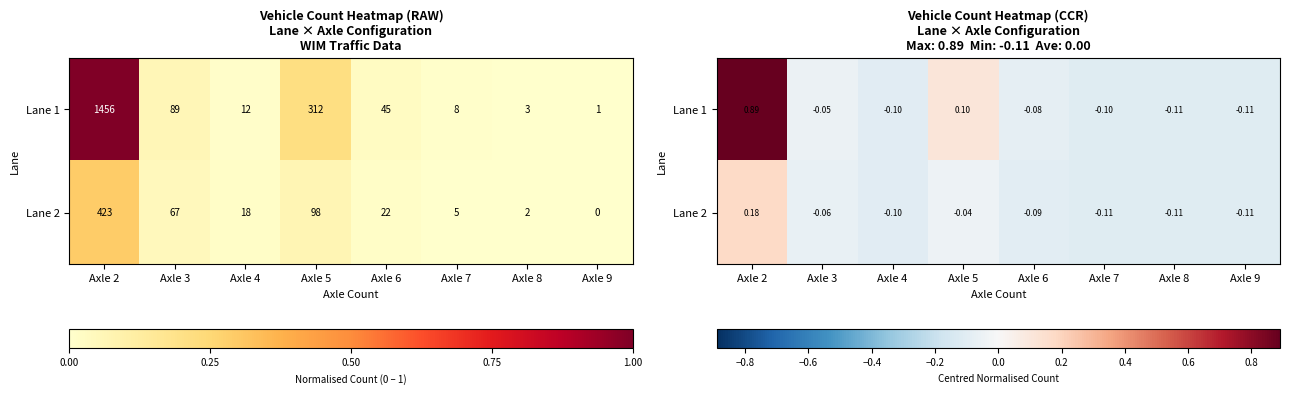

Rank the series by their maximum value, from lowest to highest.

Lane 2, Lane 1